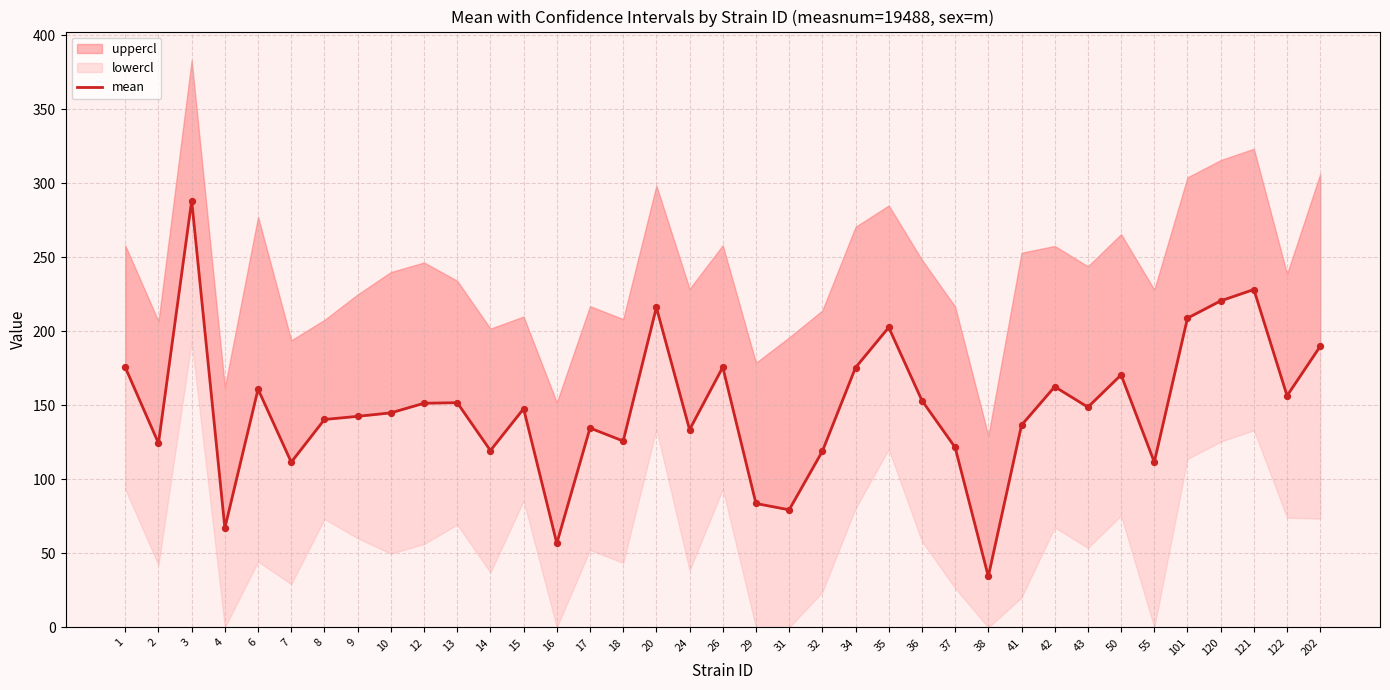

Between 18 and 121, which is larger?

121